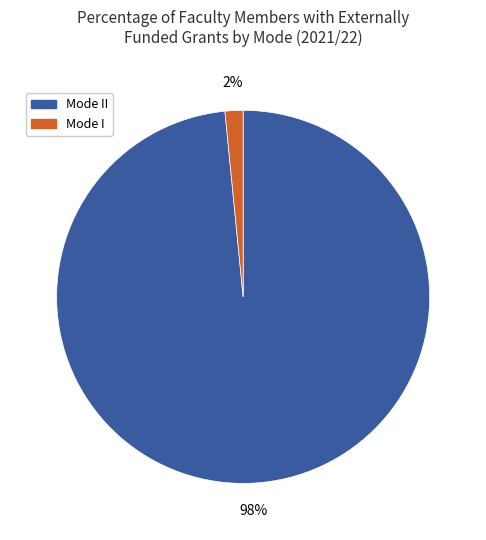

To the nearest percent, what is the average slice percentage?

50%